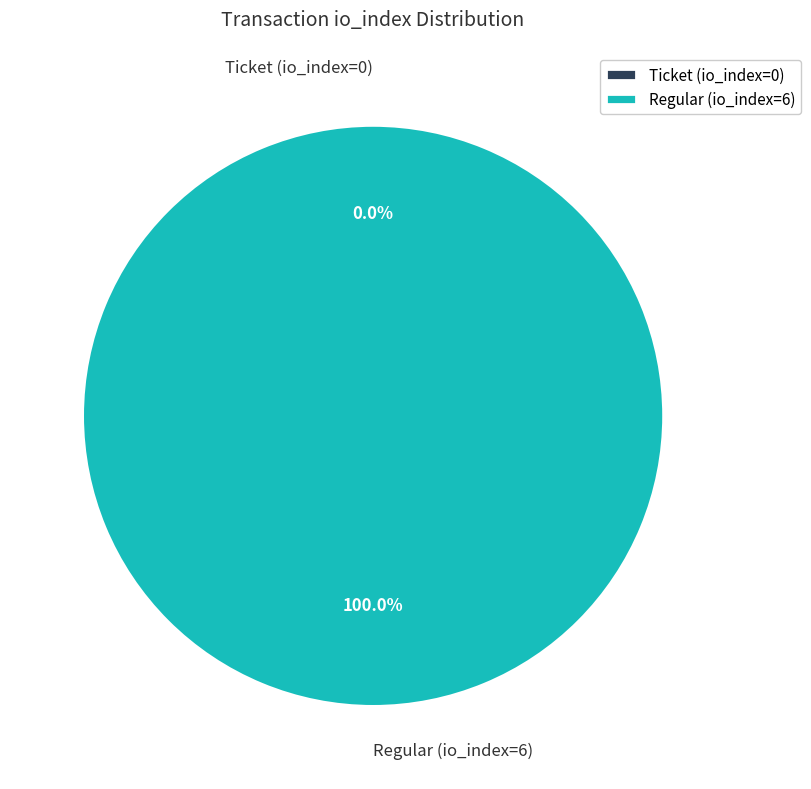

Which has a higher value, Ticket (io_index=0) or Regular (io_index=6)?

Regular (io_index=6)